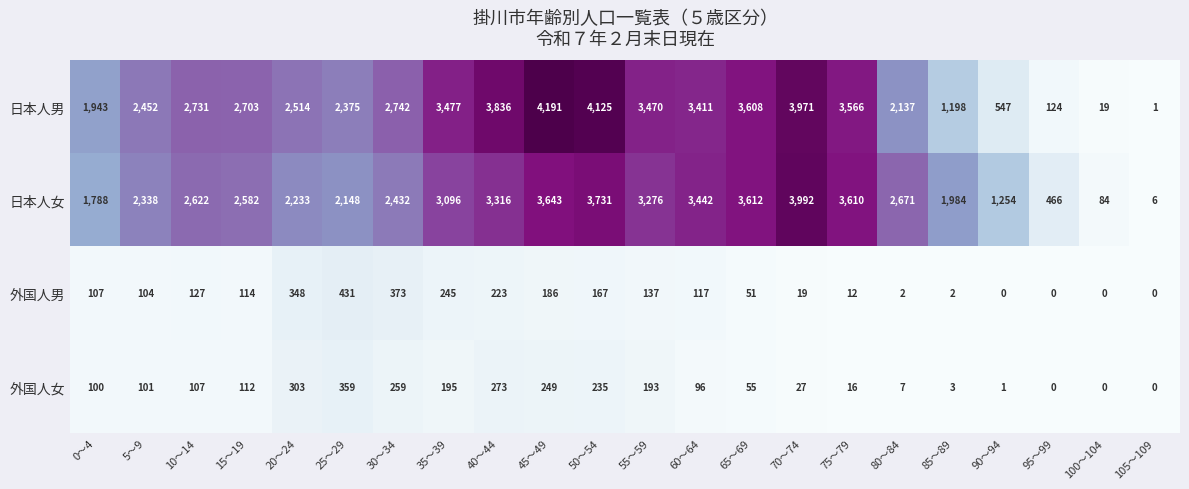

The value of 日本人男 at 5～9 is 2452. True or false?

True